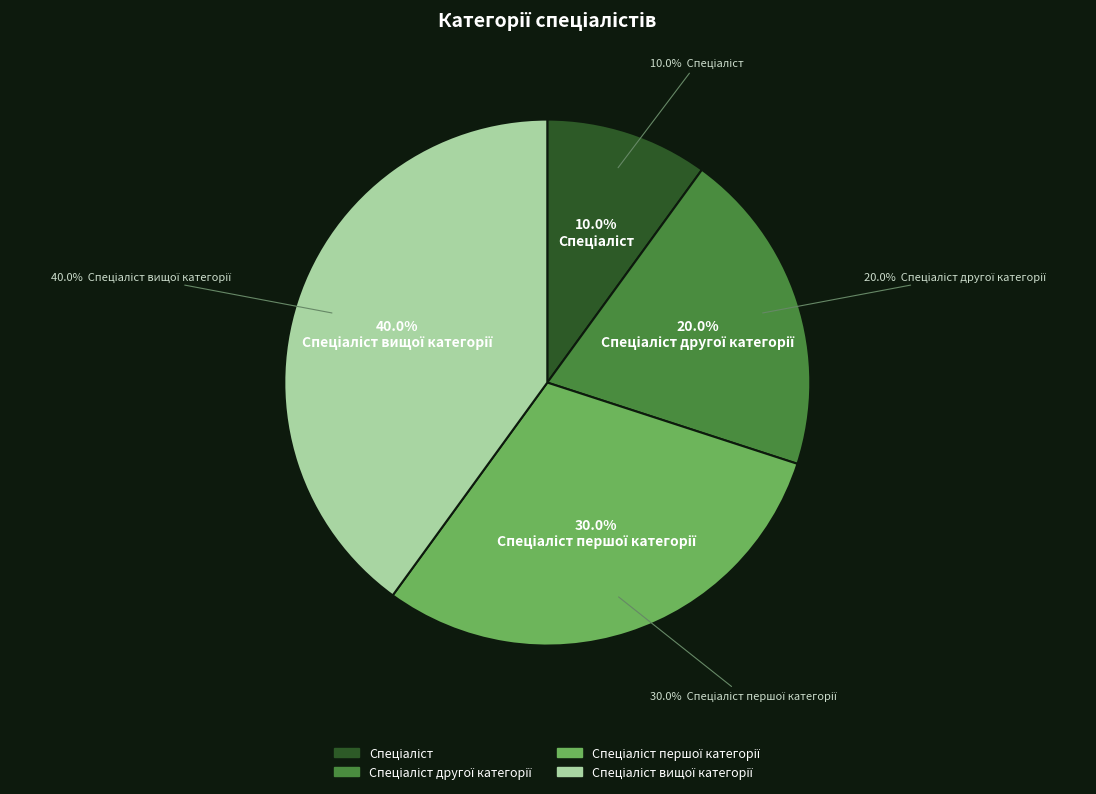

What is the smallest slice in the pie chart?

Спеціаліст